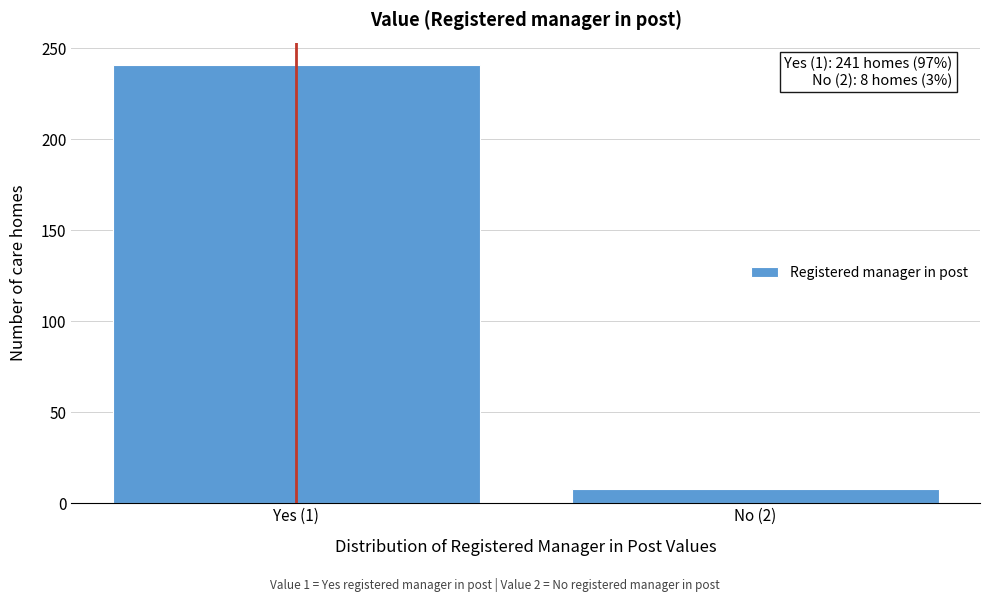

Reading right to left, list all the values displayed in this chart.

No (2)=8	Yes (1)=241